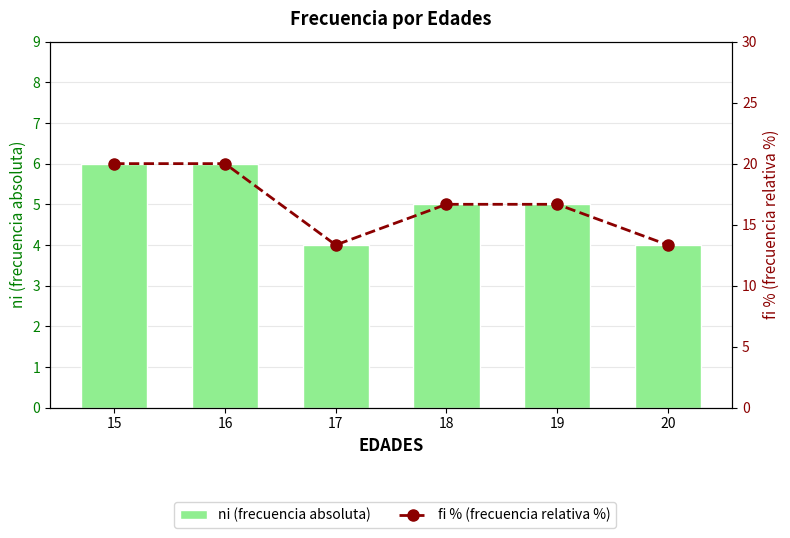

What is the greatest value displayed?

20.0